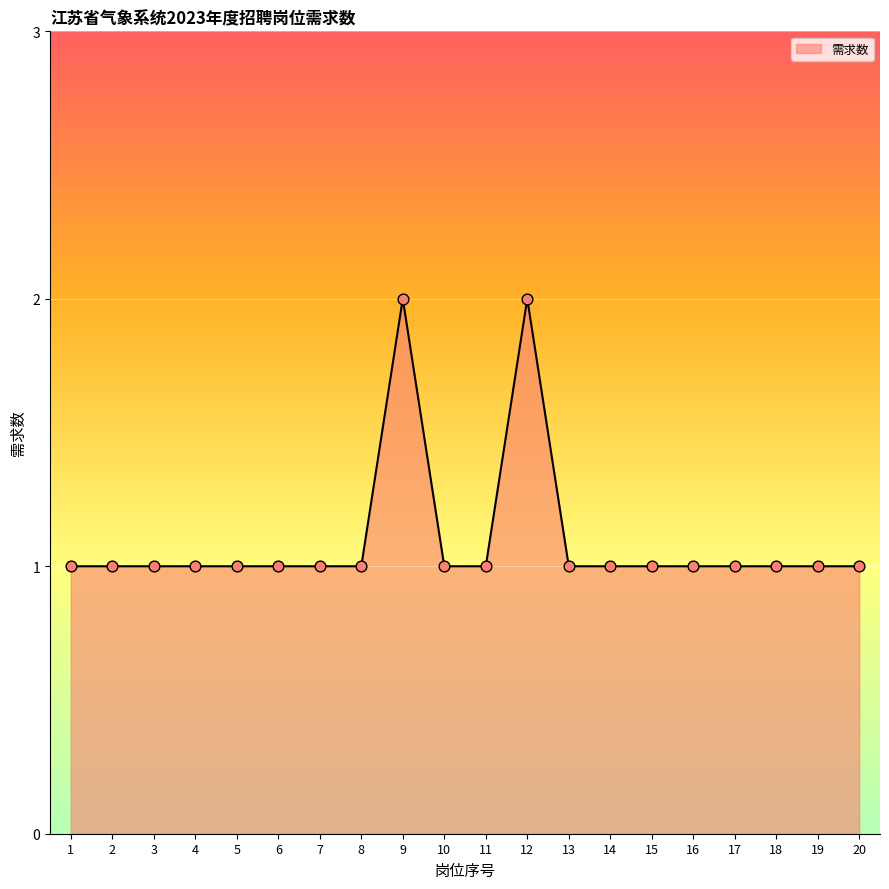

Approximately how many times larger is the value at 2 compared to 1?

1.0